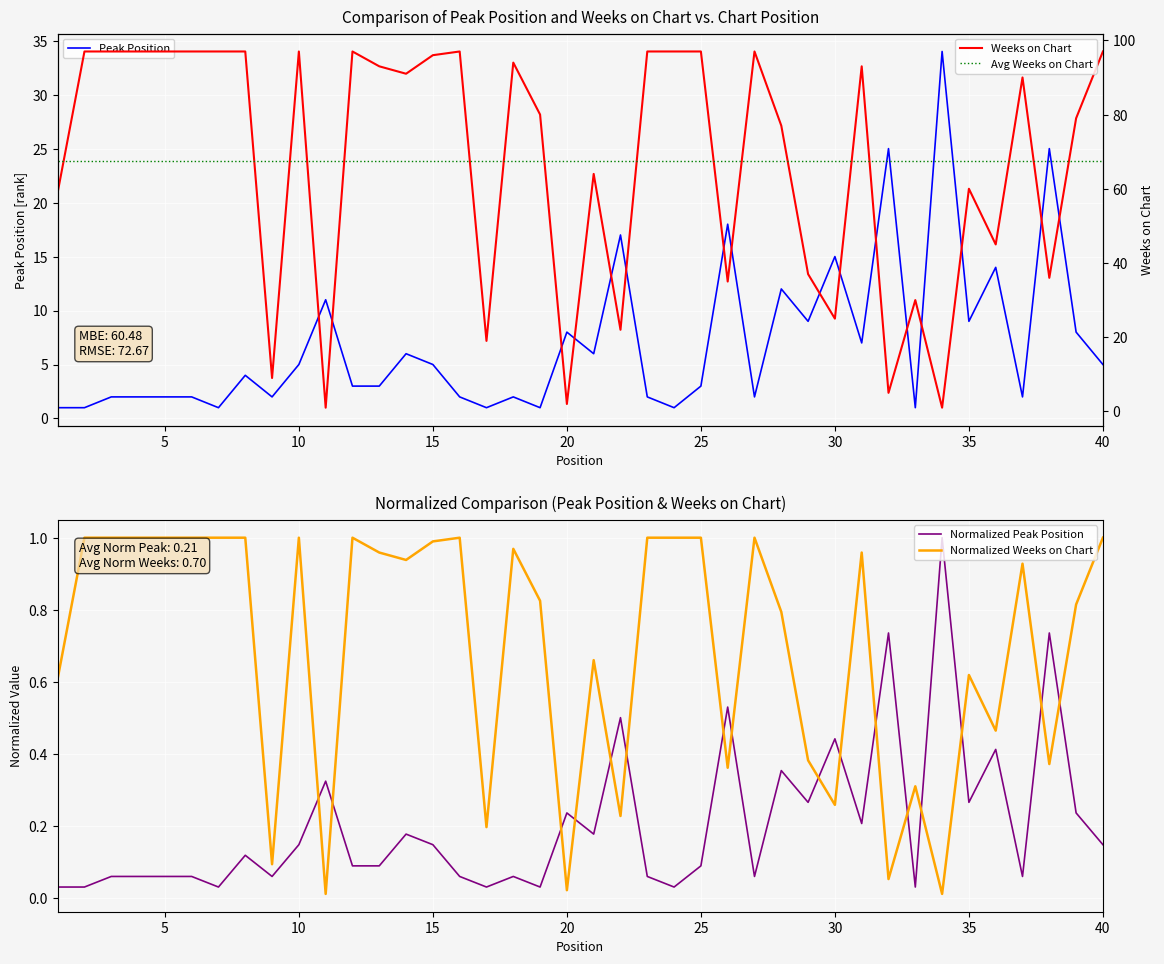

The value of Normalized Peak Position at 30 is 0.2. True or false?

False